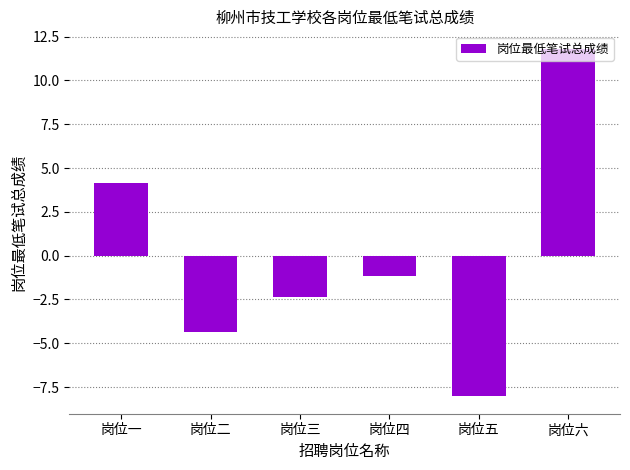

What is the label of the 2nd bar from the left?

岗位二